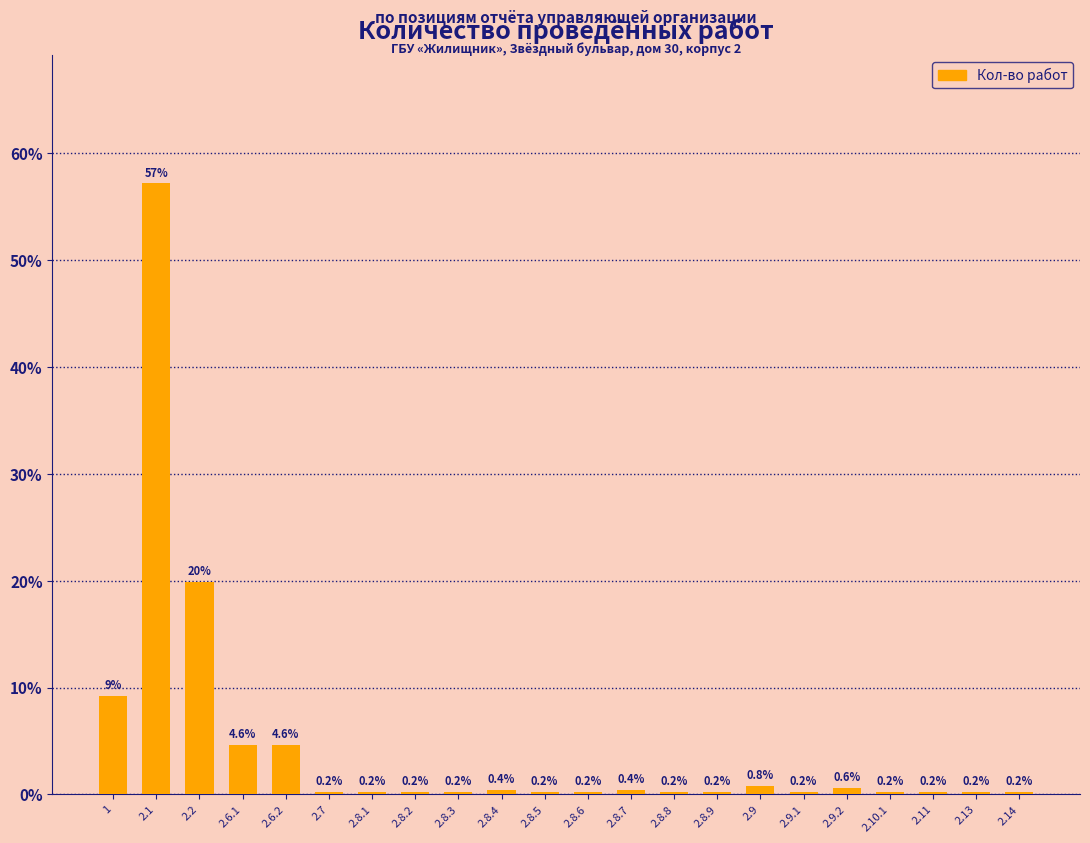

Reading right to left, extract all data points from this chart.

2.14=0.2	2.13=0.2	2.11=0.2	2.10.1=0.2	2.9.2=0.6	2.9.1=0.2	2.9=0.8	2.8.9=0.2	2.8.8=0.2	2.8.7=0.4	2.8.6=0.2	2.8.5=0.2	2.8.4=0.4	2.8.3=0.2	2.8.2=0.2	2.8.1=0.2	2.7=0.2	2.6.2=4.6	2.6.1=4.6	2.2=19.9	2.1=57.2	1=9.2